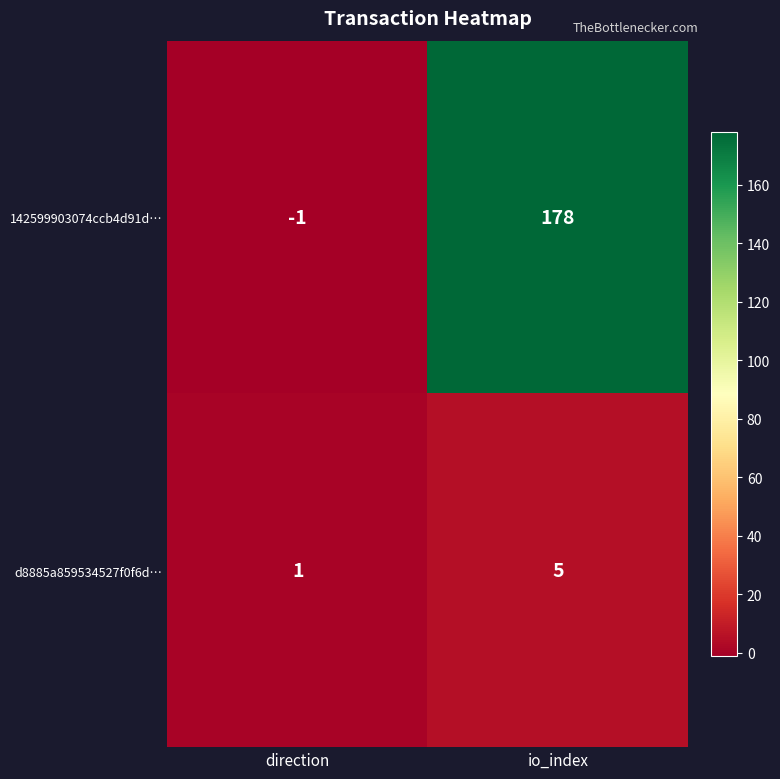

Where is 142599903074ccb4d91d… nearest to the value 88?

direction